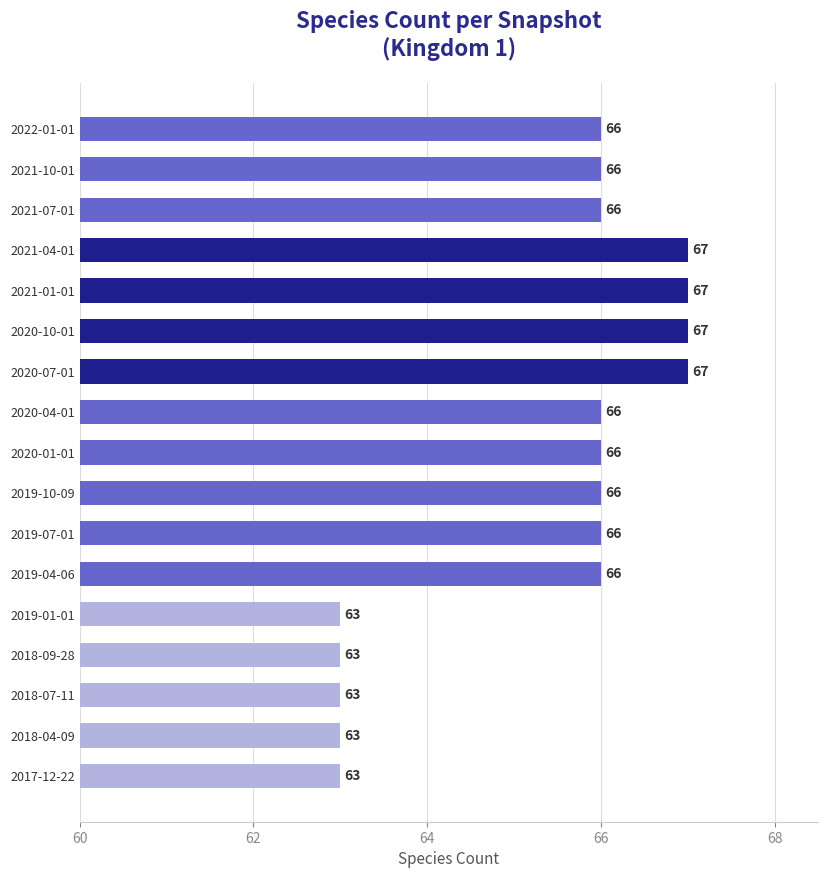

Reading top to bottom, transcribe all the data shown in this chart.

66	66	66	67	67	67	67	66	66	66	66	66	63	63	63	63	63